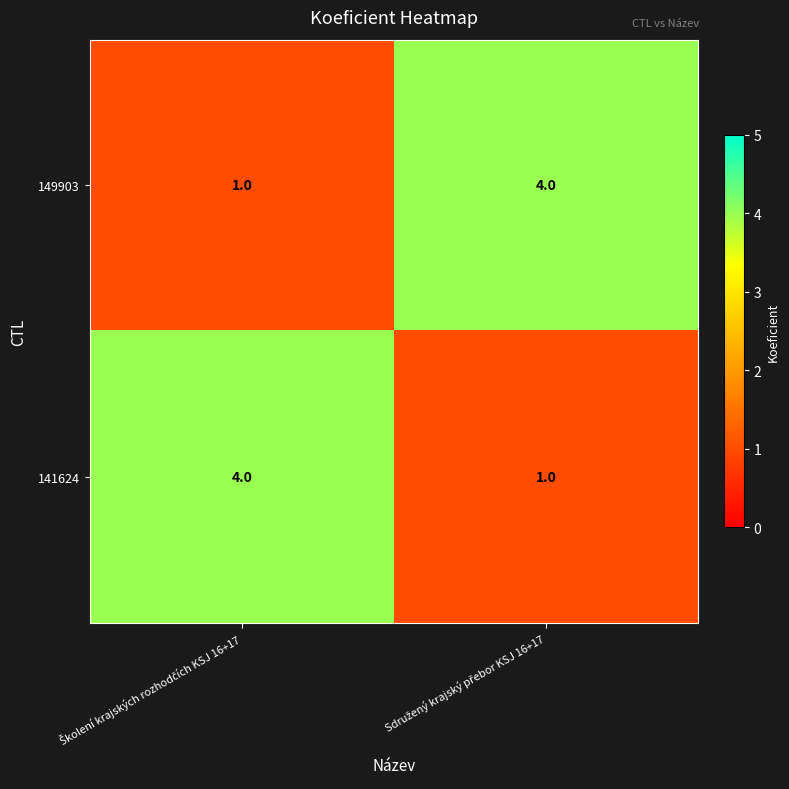

What is the sum of all 141624 values?

5